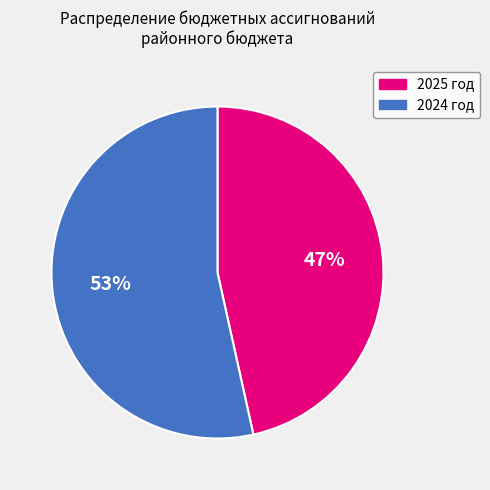

Is 2024 год the majority of the pie?

Yes